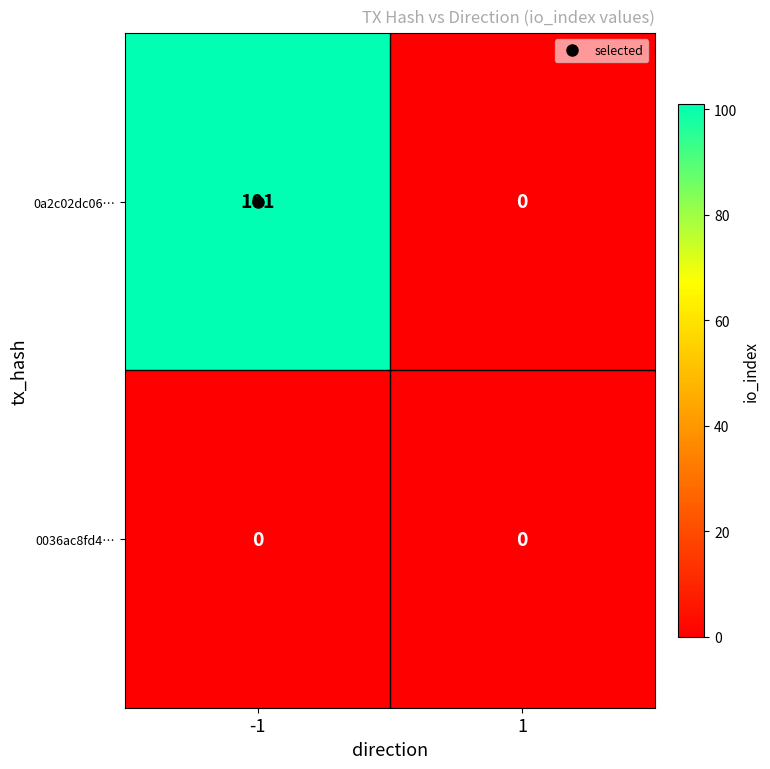

Which series has the largest range (max minus min)?

0a2c02dc06…